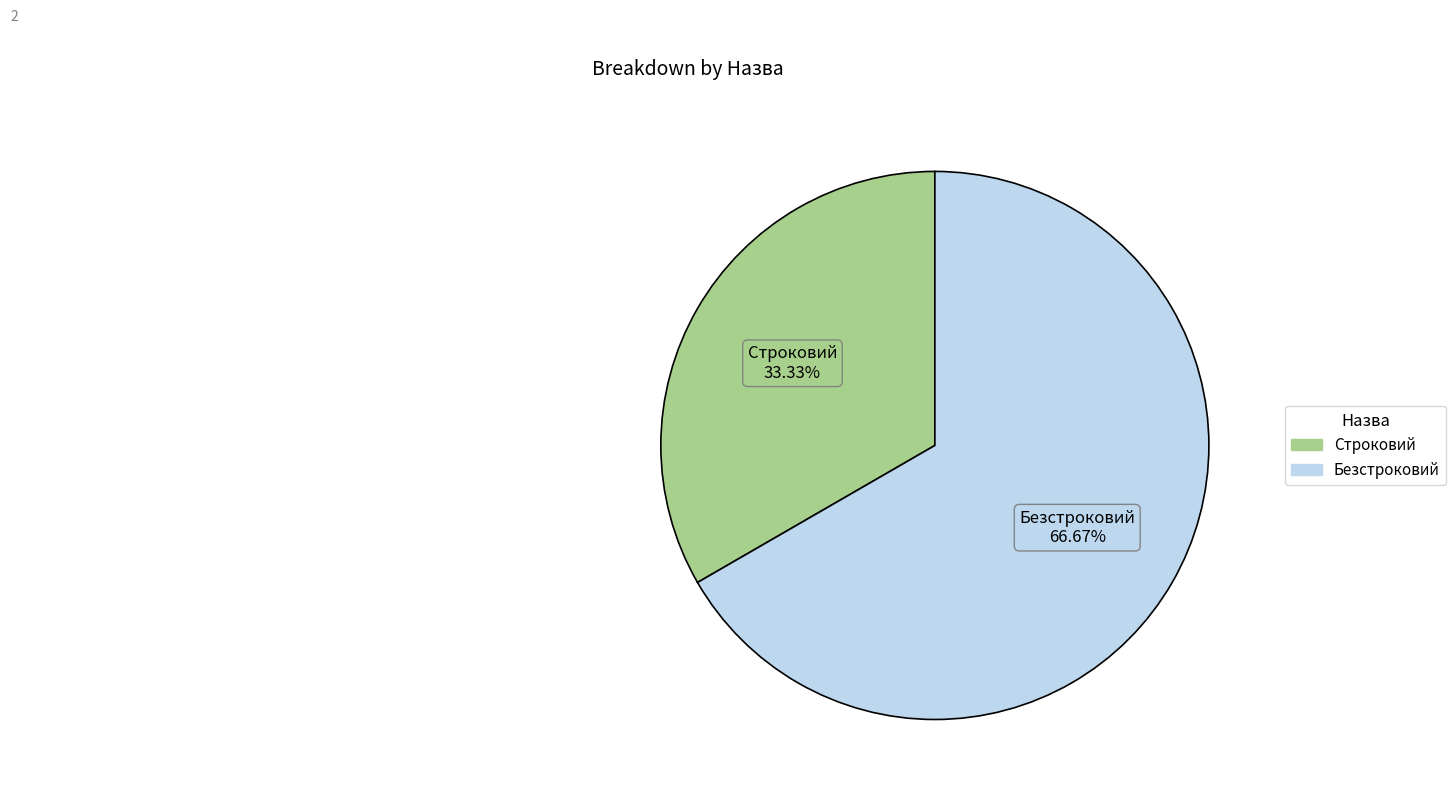

To the nearest percent, what portion does Строковий represent?

33%